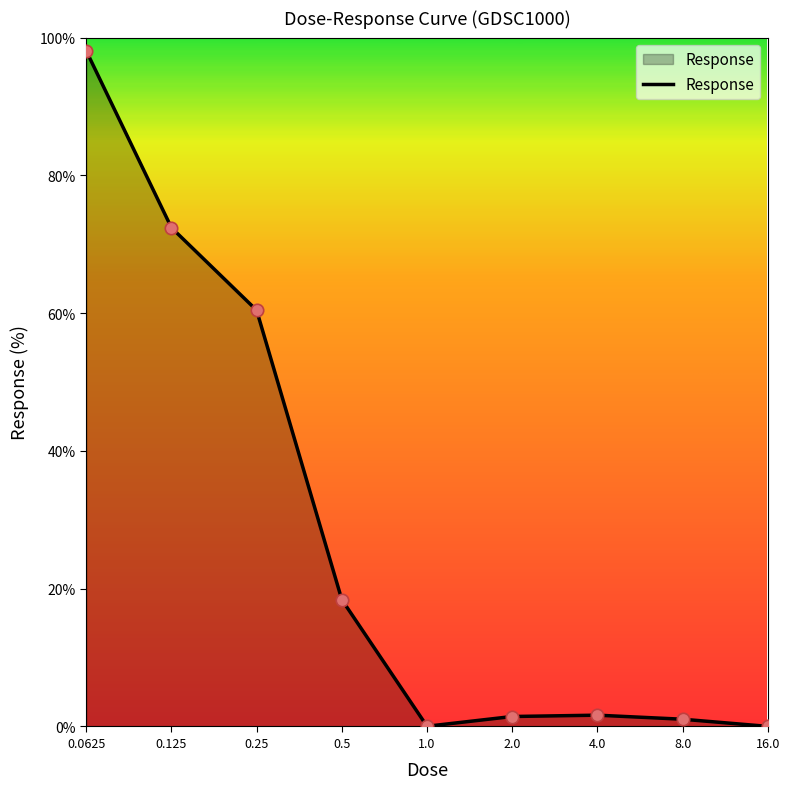

What is the maximum value shown in the chart?

98.1